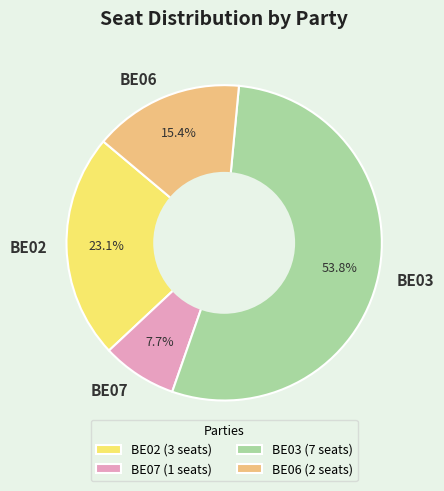

How many slices are in this pie chart?

4